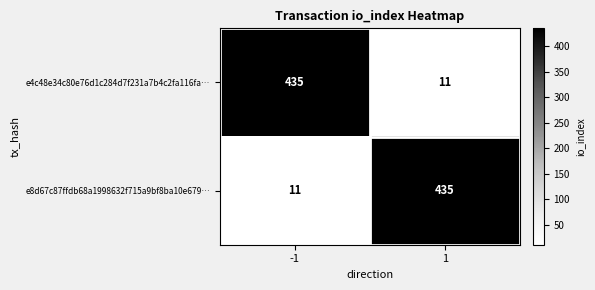

What is the smallest value displayed?

11